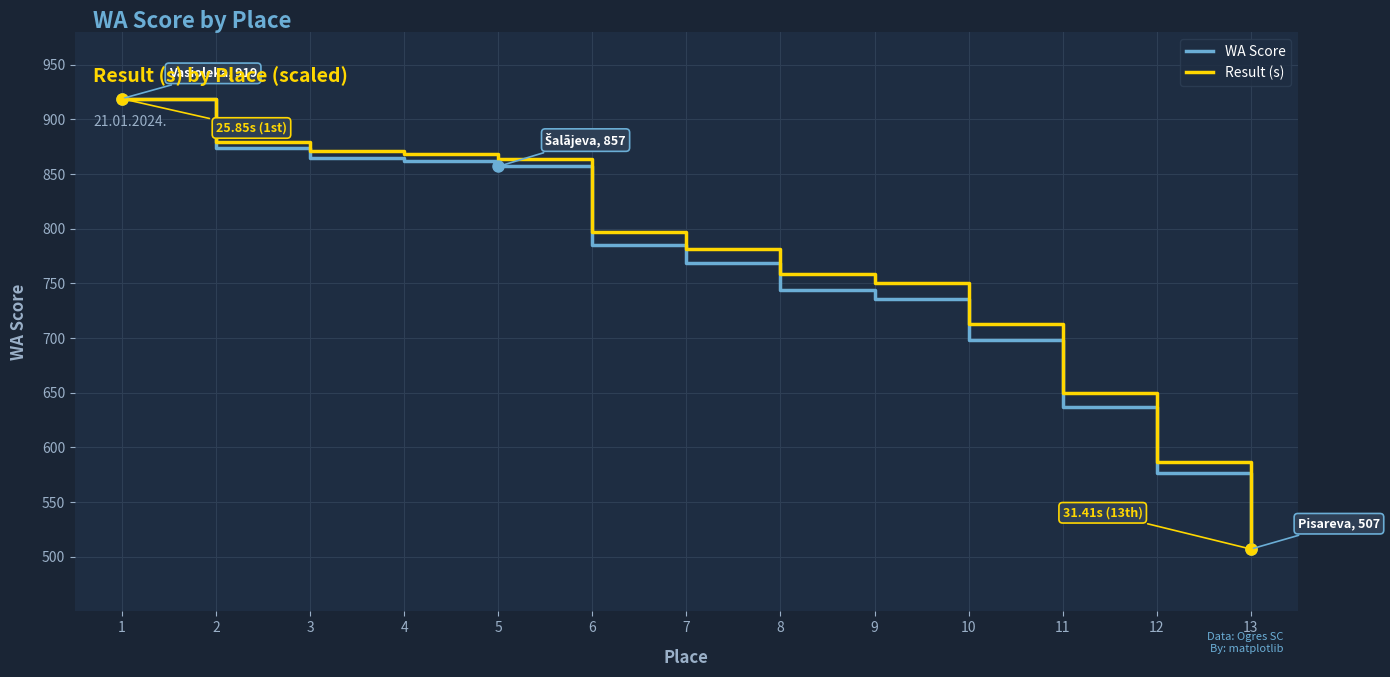

Which series changed the most between 1 and 8?

WA Score